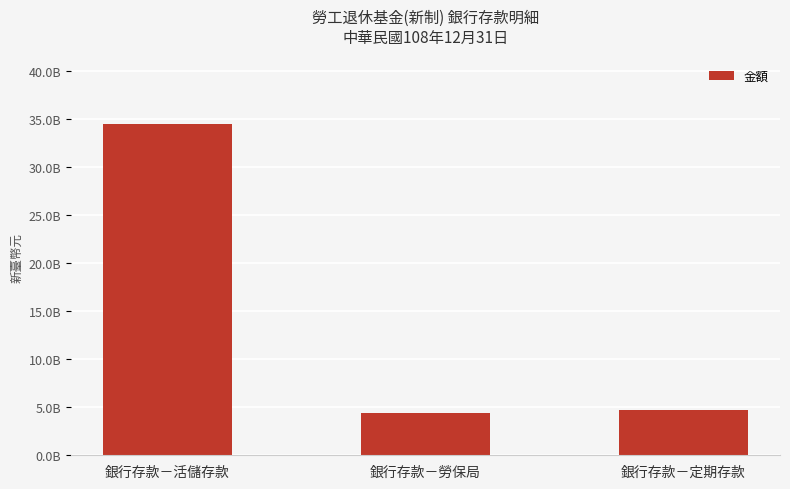

Which category has the lowest value across all series?

銀行存款－勞保局